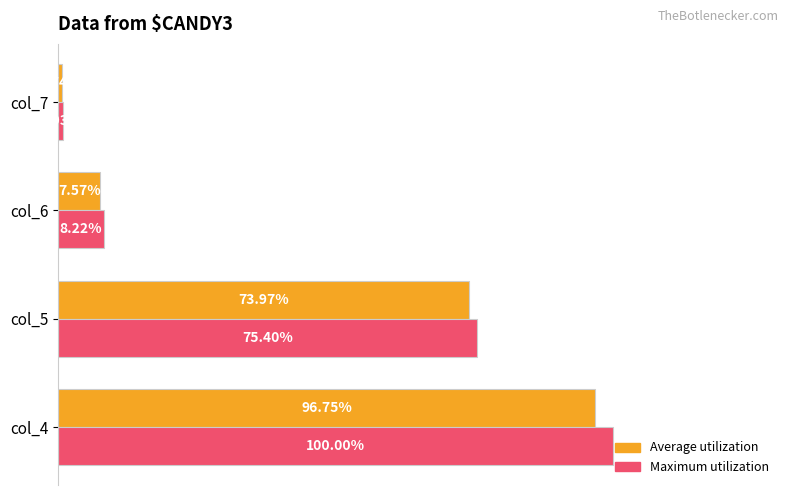

Rank the series by their average value, from lowest to highest.

Average utilization, Maximum utilization